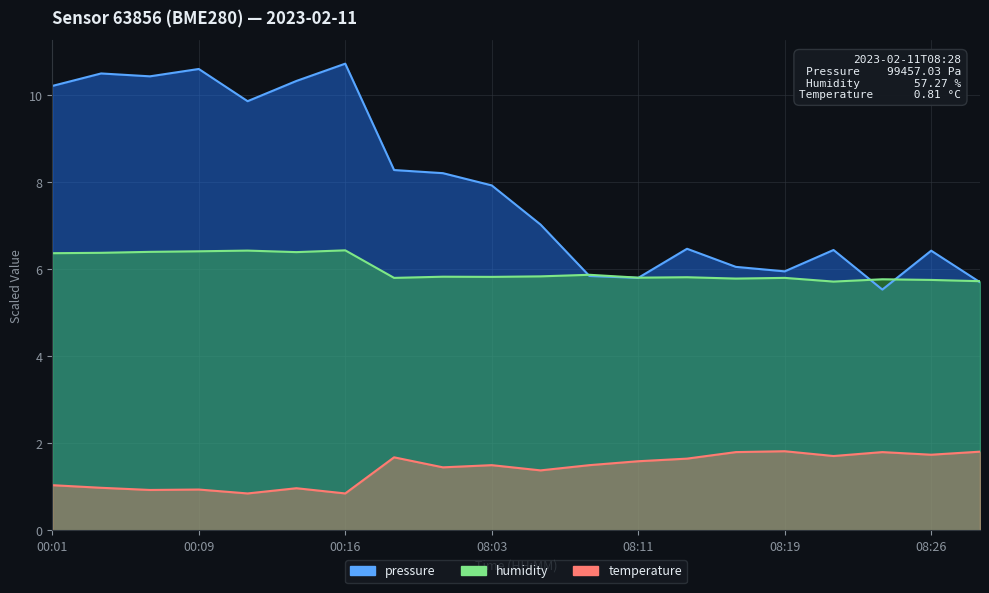

How many distinct data groups are displayed?

3